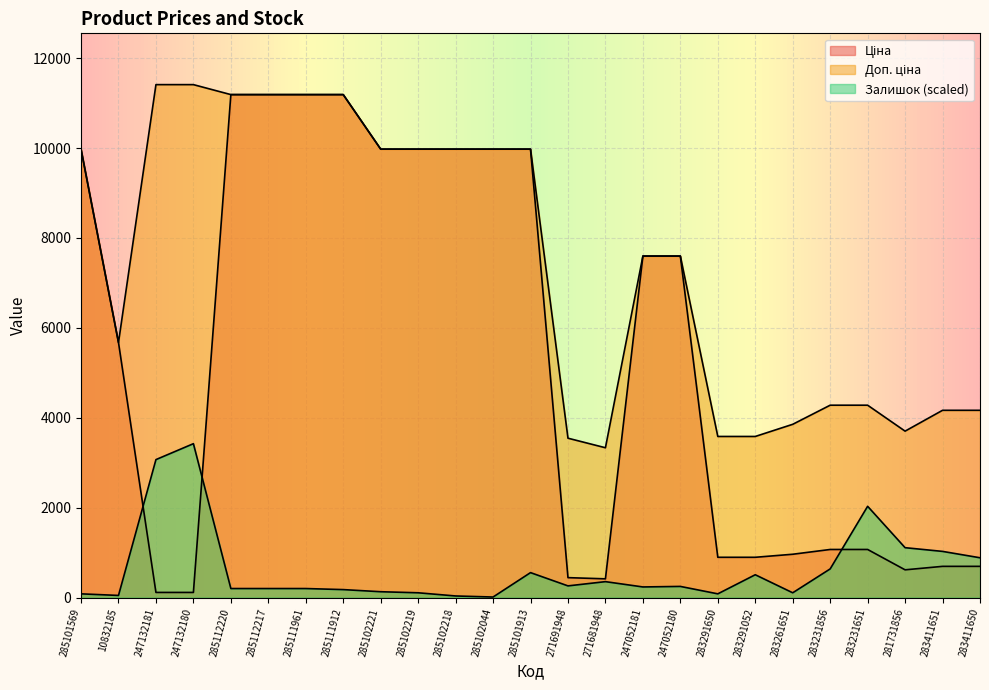

The value of Доп. ціна at 285102218 is 9975.0. True or false?

True